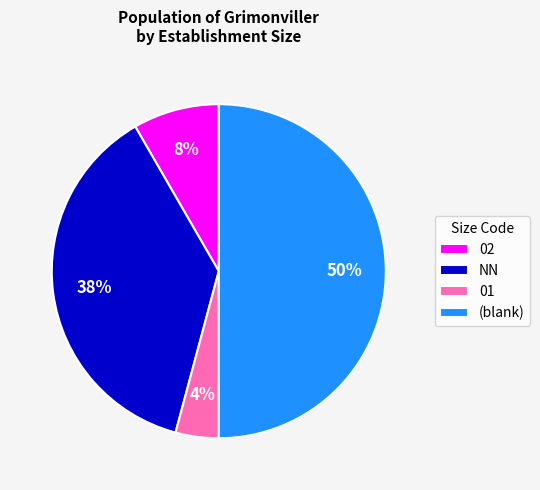

To the nearest percent, what percentage of the pie is 02?

8%